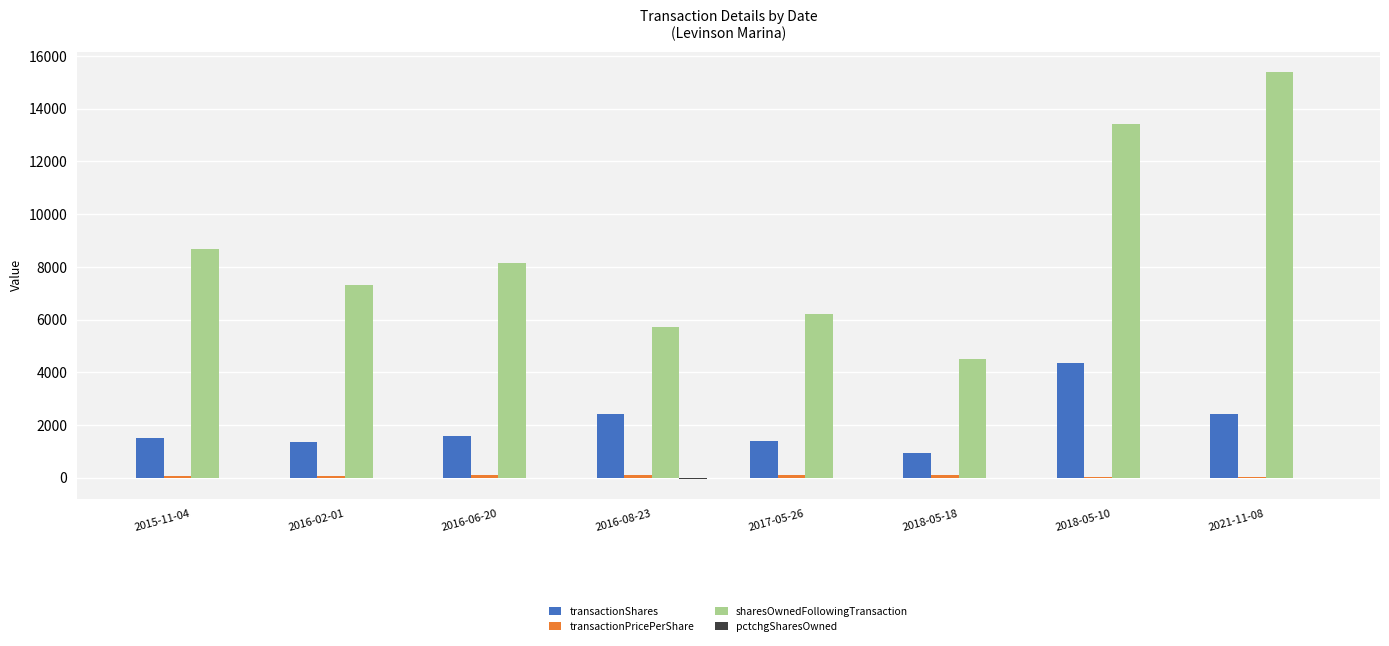

What is the sum of all sharesOwnedFollowingTransaction values?

69420.0